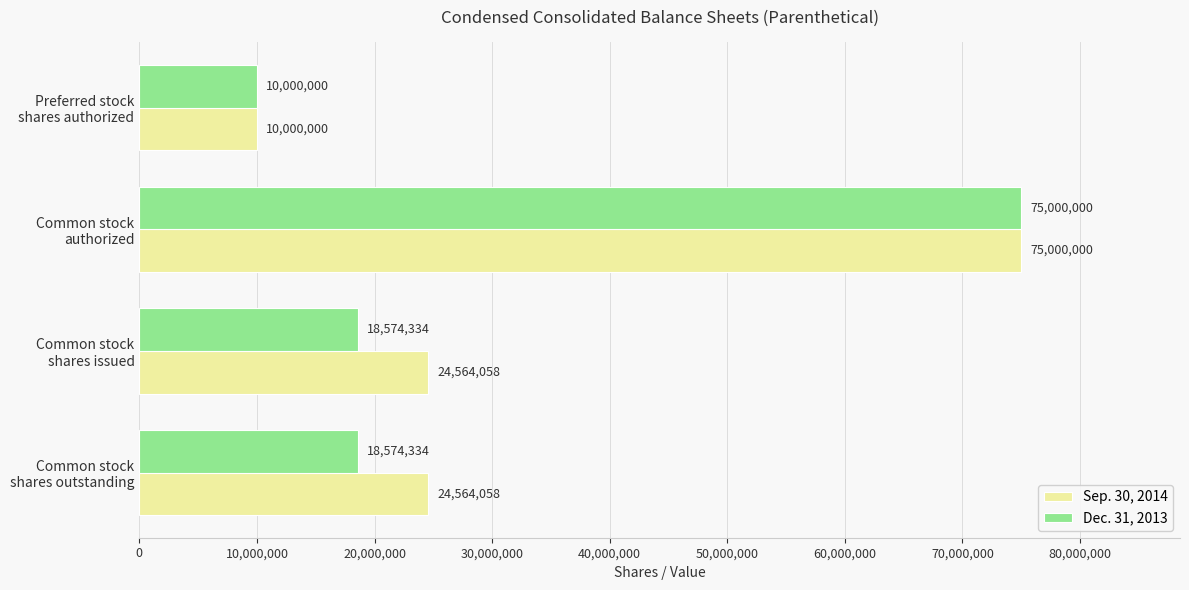

What is the difference between the maximum and second lowest values in the Dec. 31, 2013 series?

56425666